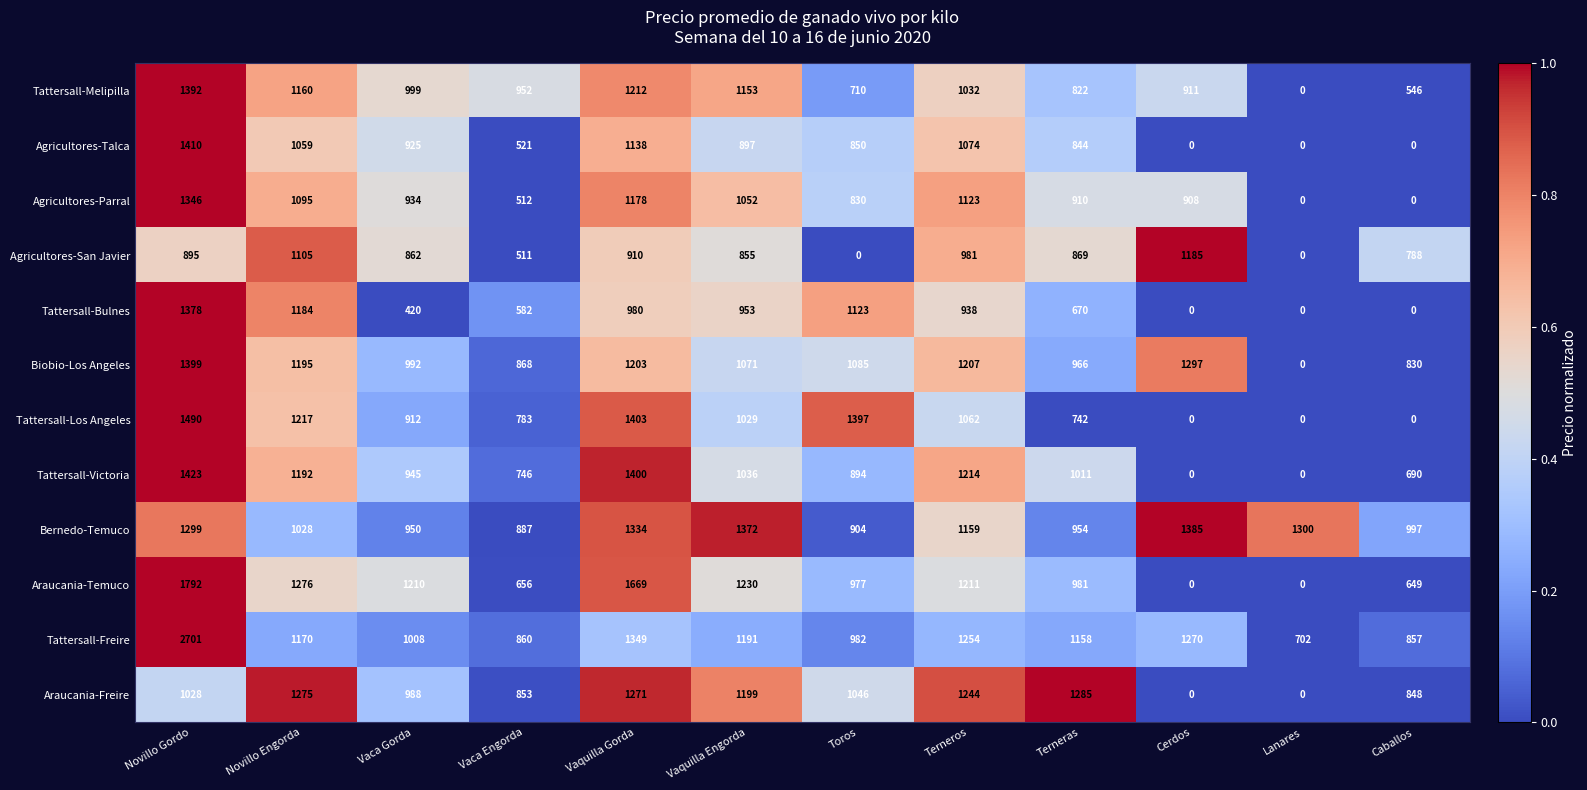

What is the difference between the Araucania-Temuco values at Vaca Gorda and Vaca Engorda?

554